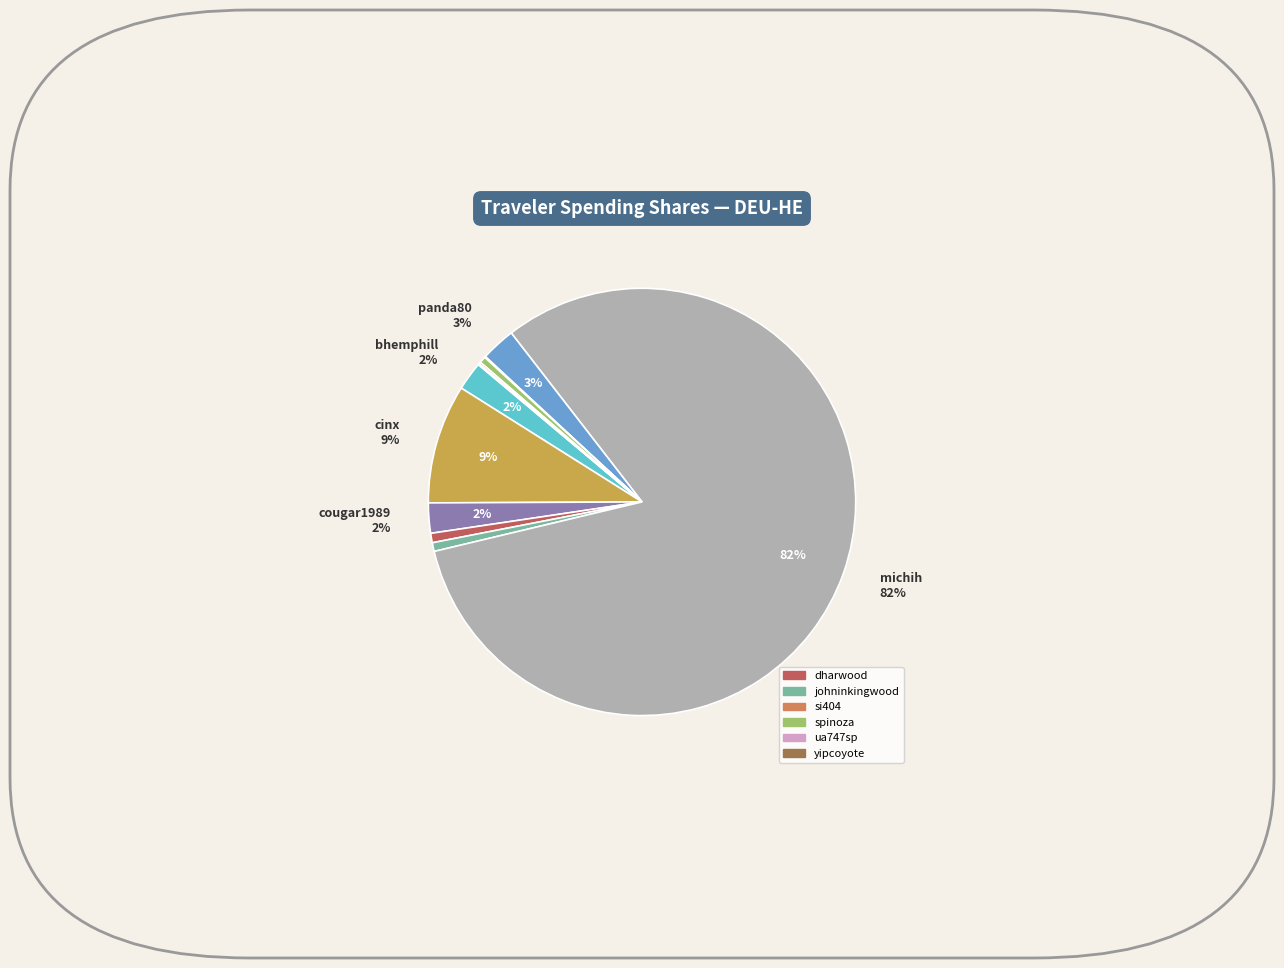

Does yipcoyote represent more than half of the total?

No